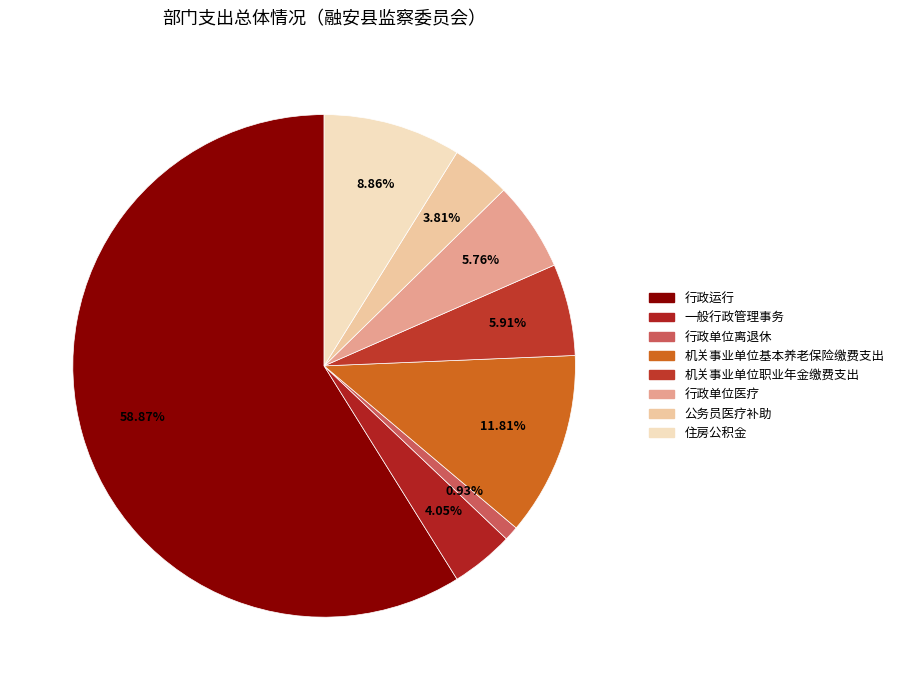

How many slices are in this pie chart?

8